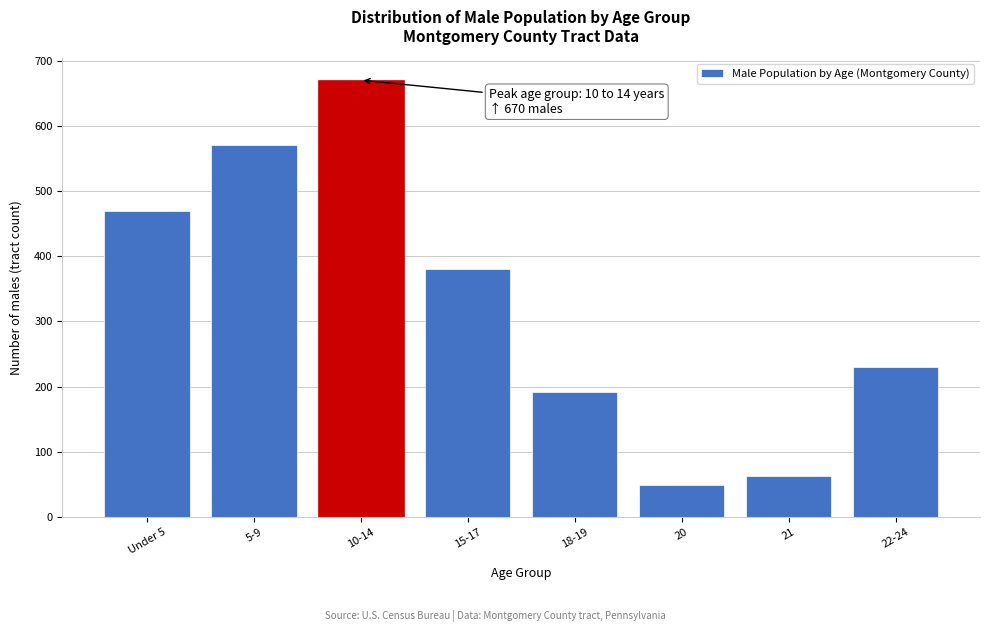

Reading right to left, extract all data points from this chart.

230	63	49	192	380	670	570	469